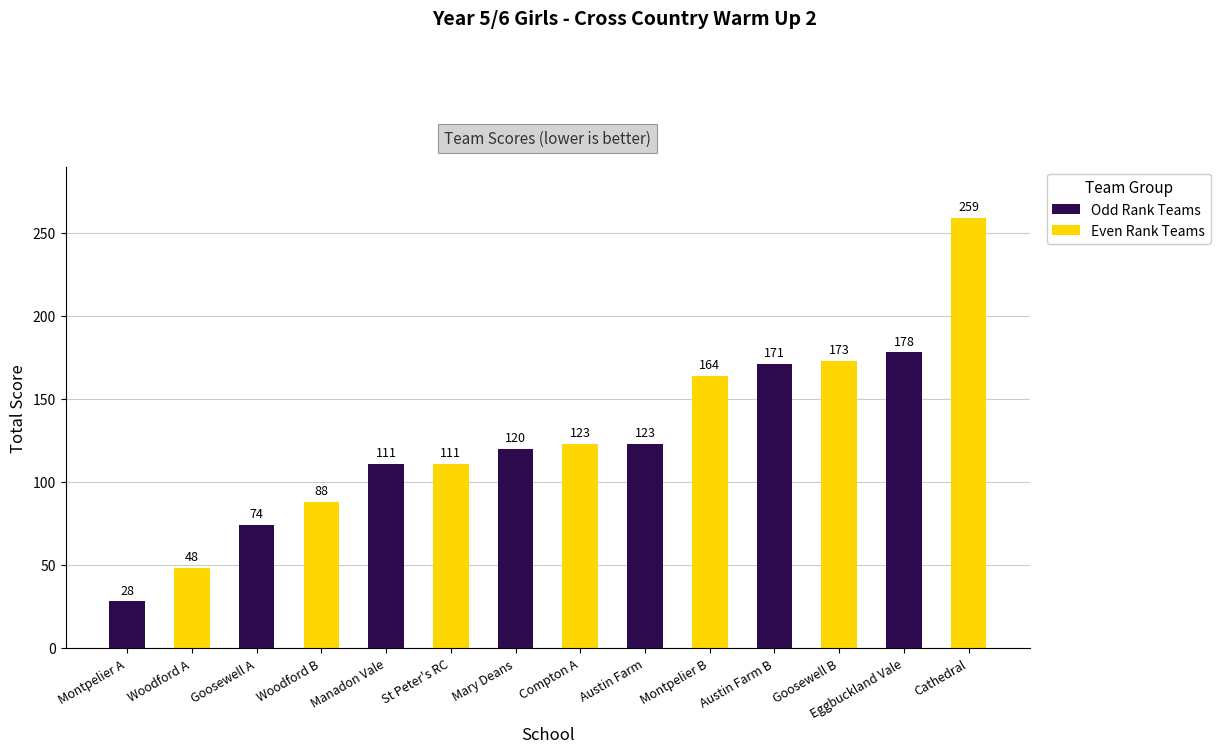

Rank the series by their maximum value, from lowest to highest.

Odd Rank Teams, Even Rank Teams